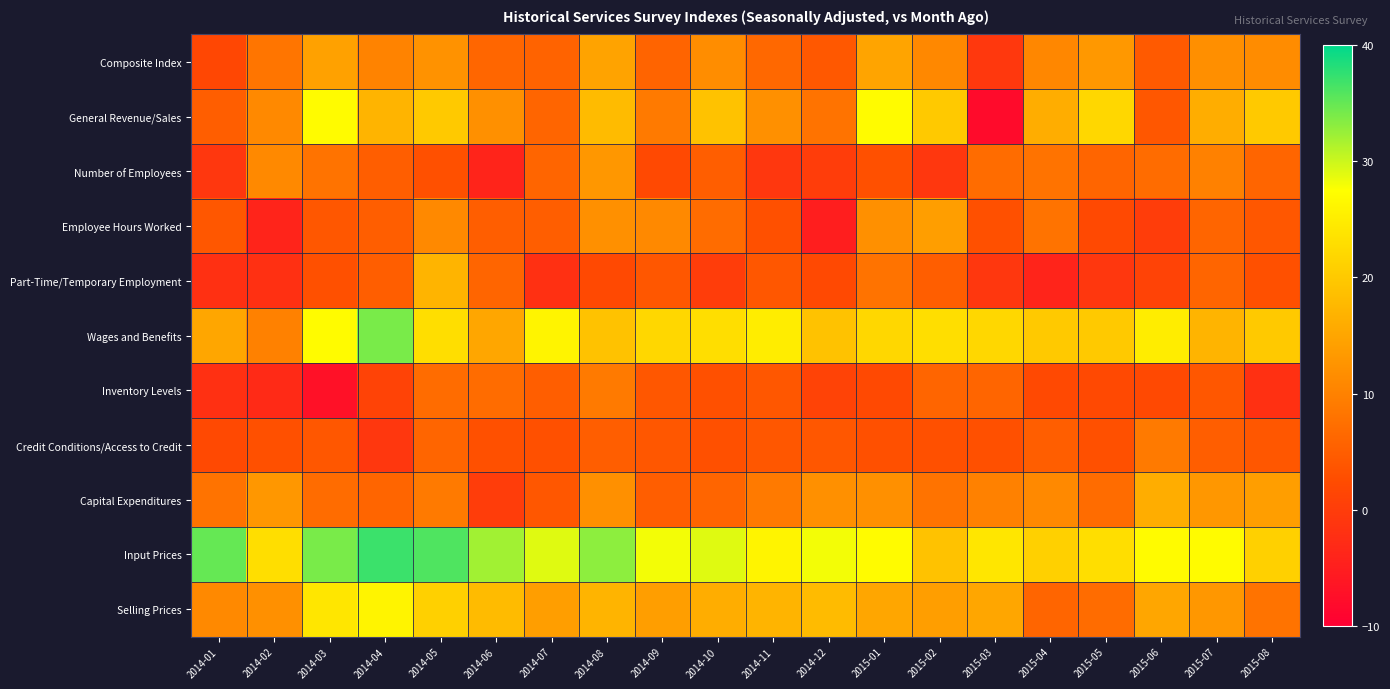

What is the spread (max minus min) of values at 2014-10?

29.0